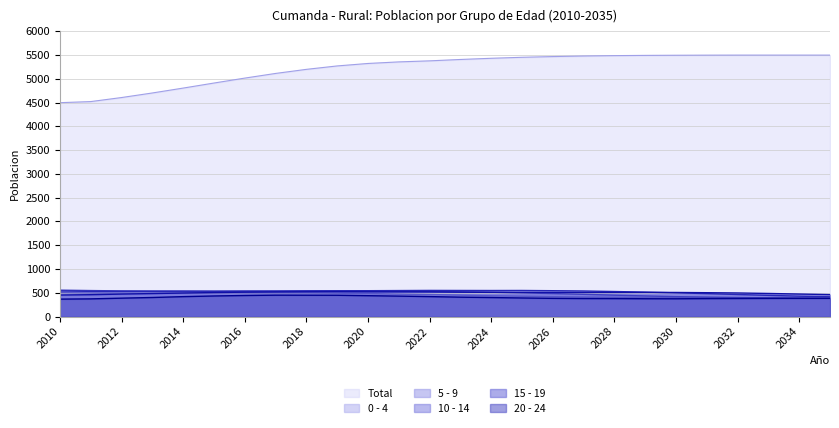

In 5 - 9, how many points are higher than both neighbors (excluding endpoints)?

2